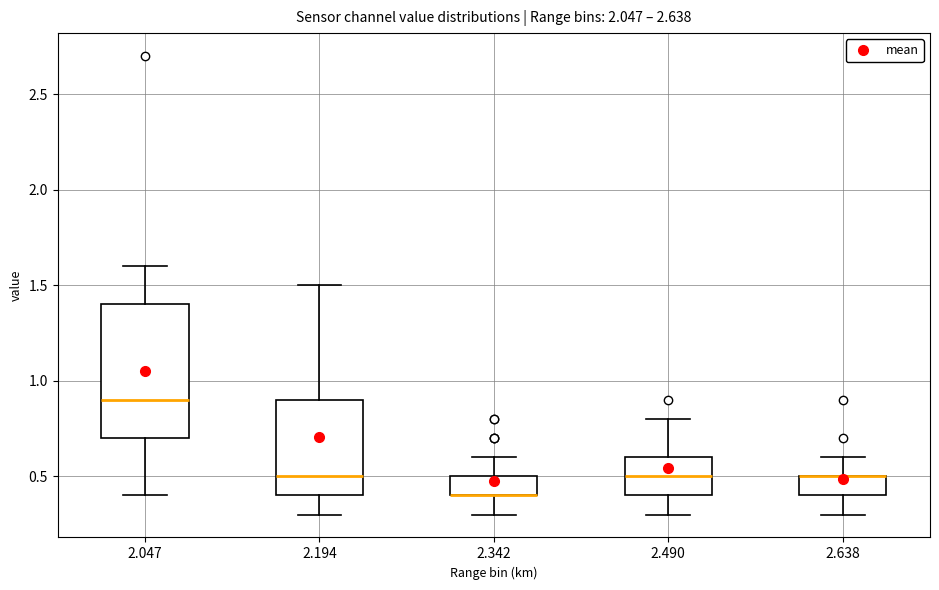

Which box is the tallest, from its lower edge to its upper edge?

2.047